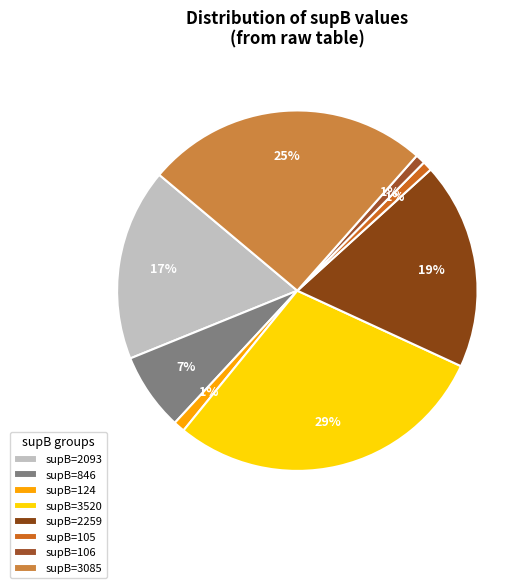

Count the number of slices in the pie.

8